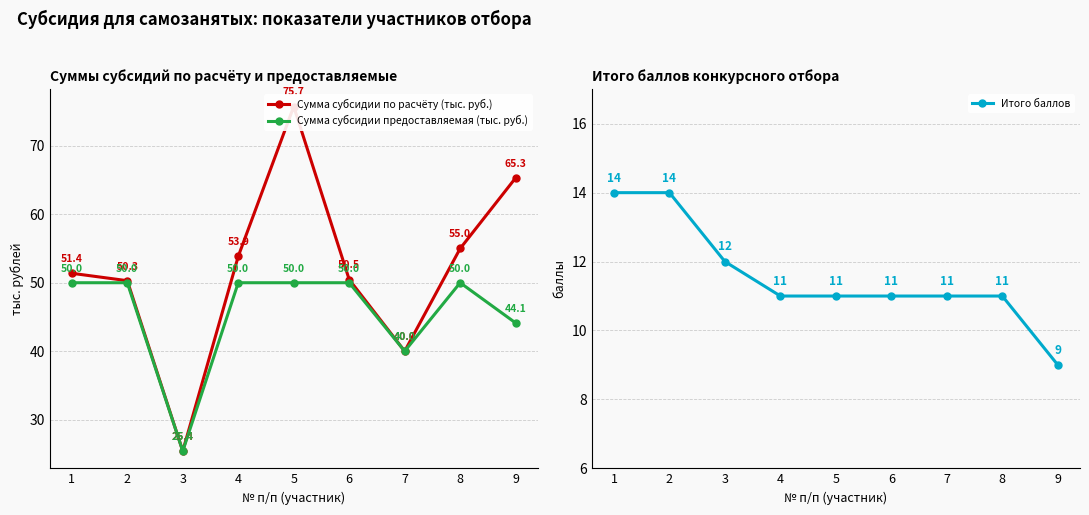

What is the value of the Сумма субсидии предоставляемая (тыс. руб.) point at the 7th from the left?

40.0